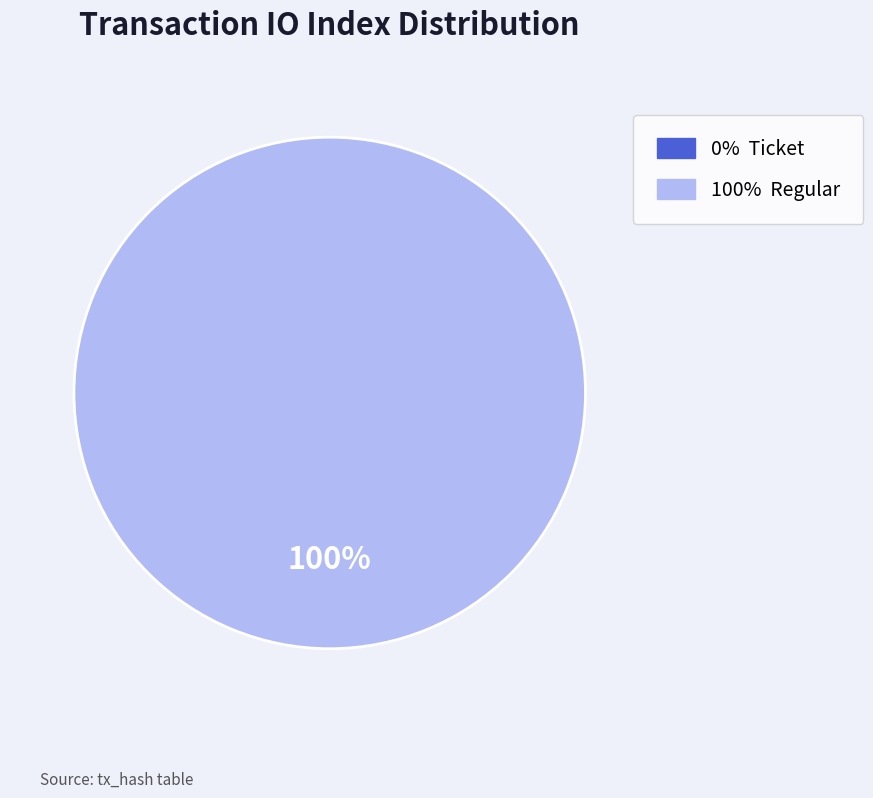

Count the number of slices in the pie.

2